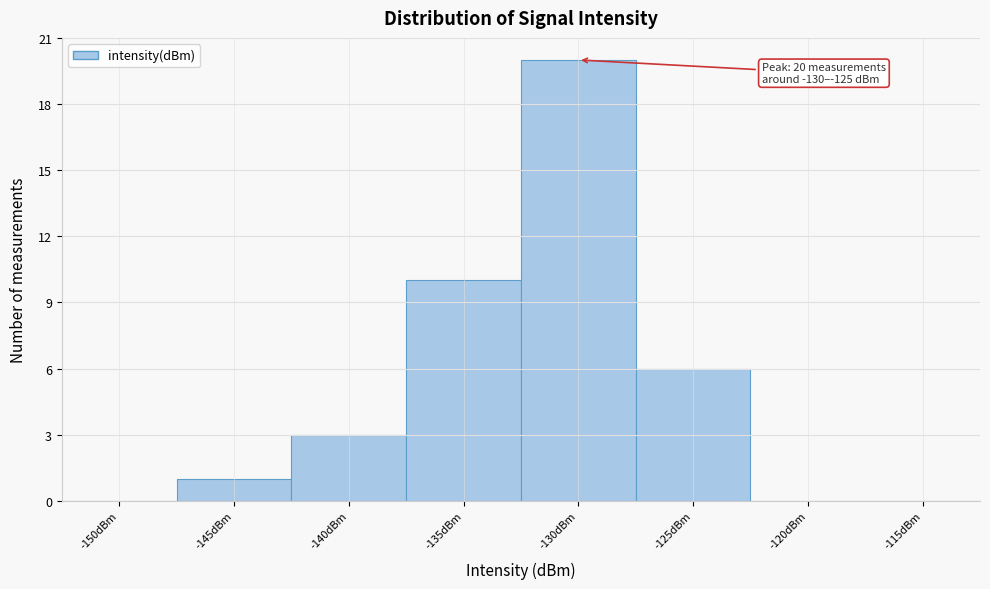

Reading left to right, transcribe all the data shown in this chart.

-150dBm=0	-145dBm=1	-140dBm=3	-135dBm=10	-130dBm=20	-125dBm=6	-120dBm=0	-115dBm=0